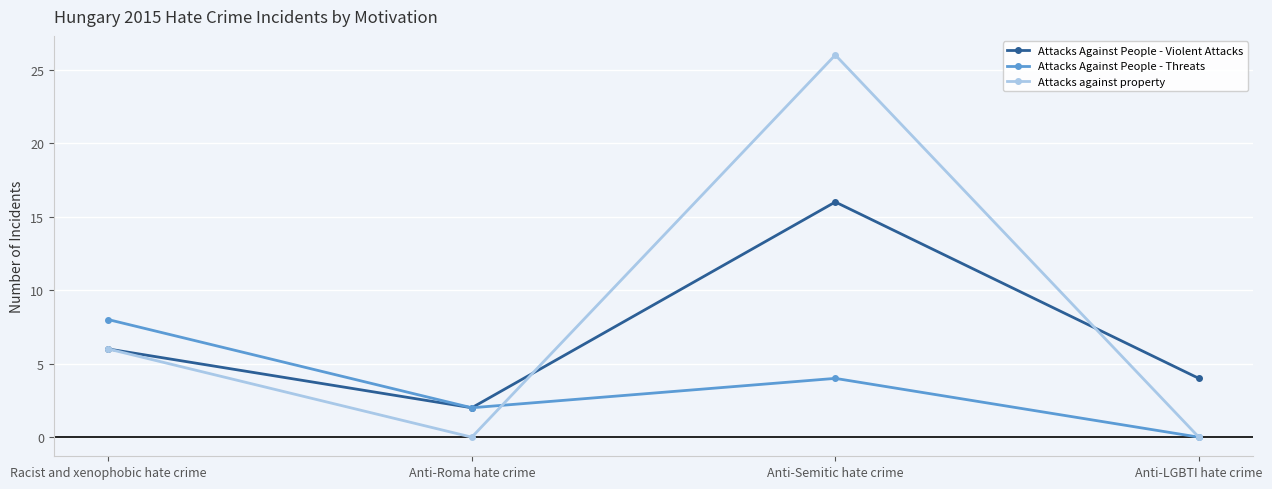

Count the Attacks against property values in the range 0 to 26.

4